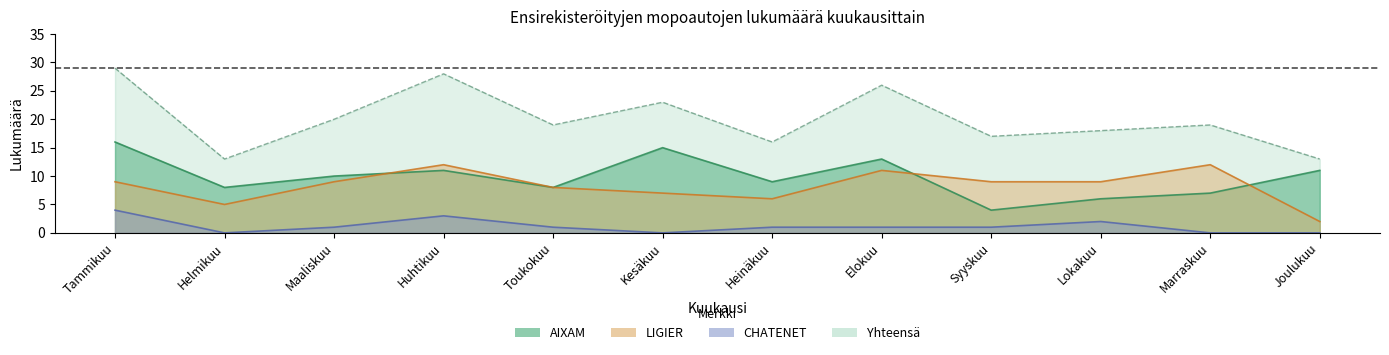

Rank the series at Toukokuu from lowest to highest value.

CHATENET, AIXAM, LIGIER, Yhteensä